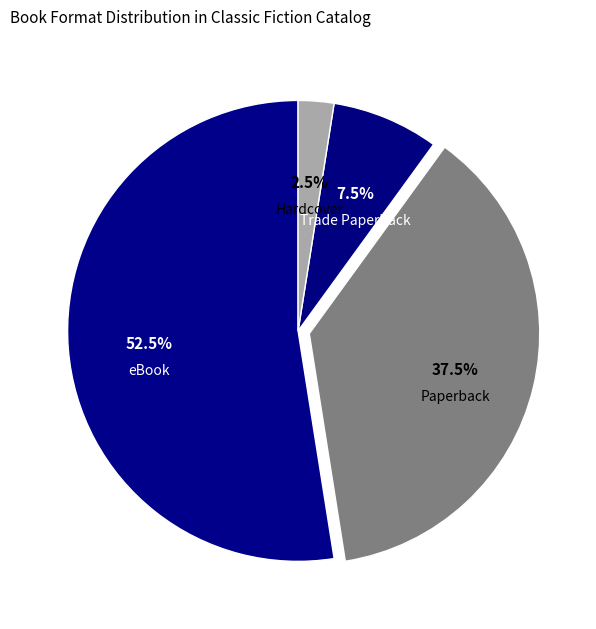

Between Trade Paperback and Hardcover, which is larger?

Trade Paperback